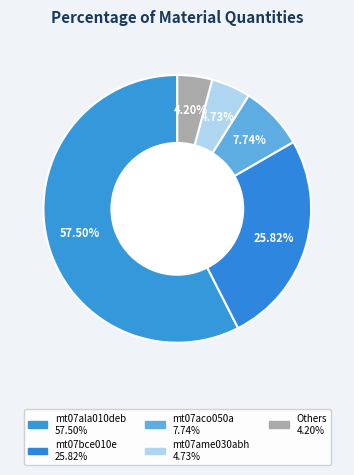

Does any single category account for the majority?

Yes